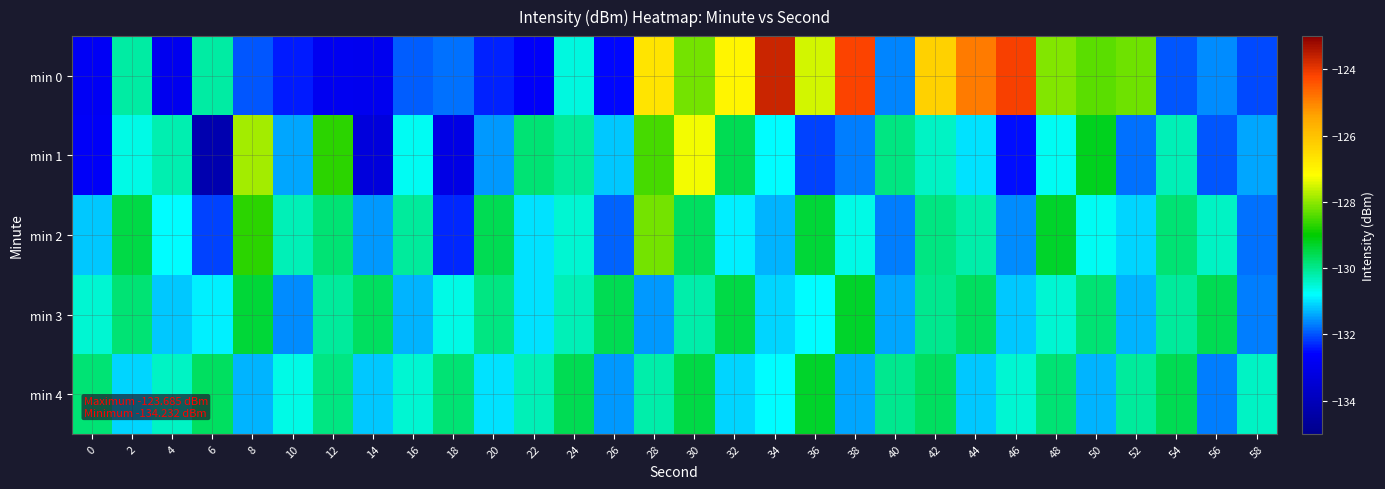

Reading right to left, transcribe all the data shown in this chart.

min 0: 58=-132.1	56=-131.6	54=-132.0	52=-128.2	50=-128.4	48=-128.1	46=-124.1	44=-124.9	42=-126.3	40=-131.7	38=-124.2	36=-127.5	34=-123.7	32=-127.0	30=-128.2	28=-126.7	26=-132.5	24=-130.6	22=-132.7	20=-132.3	18=-131.8	16=-131.9	14=-132.9	12=-132.9	10=-132.4	8=-132.0	6=-130.2	4=-132.9	2=-130.2	0=-132.8
min 1: 58=-131.4	56=-132.0	54=-130.3	52=-131.8	50=-129.2	48=-130.7	46=-132.5	44=-131.0	42=-130.4	40=-129.9	38=-131.7	36=-132.1	34=-130.8	32=-129.6	30=-127.3	28=-128.5	26=-131.2	24=-130.1	22=-129.8	20=-131.5	18=-133.1	16=-130.7	14=-133.3	12=-128.7	10=-131.4	8=-127.9	6=-134.2	4=-130.2	2=-130.6	0=-132.7
min 2: 58=-131.8	56=-130.4	54=-129.8	52=-131.1	50=-130.7	48=-129.3	46=-131.6	44=-130.2	42=-129.9	40=-131.7	38=-130.6	36=-129.4	34=-131.3	32=-130.9	30=-129.7	28=-128.2	26=-131.9	24=-130.5	22=-131.0	20=-129.6	18=-132.3	16=-130.1	14=-131.5	12=-129.8	10=-130.3	8=-128.7	6=-132.1	4=-130.8	2=-129.5	0=-131.2
min 3: 58=-131.7	56=-129.6	54=-130.1	52=-131.3	50=-129.8	48=-130.5	46=-131.2	44=-129.7	42=-130.0	40=-131.4	38=-129.3	36=-130.8	34=-131.1	32=-129.5	30=-130.2	28=-131.5	26=-129.6	24=-130.3	22=-131.0	20=-129.9	18=-130.6	16=-131.3	14=-129.7	12=-130.1	10=-131.6	8=-129.4	6=-130.9	4=-131.2	2=-129.8	0=-130.5
min 4: 58=-130.4	56=-131.7	54=-129.6	52=-130.1	50=-131.3	48=-129.8	46=-130.5	44=-131.2	42=-129.7	40=-130.0	38=-131.4	36=-129.3	34=-130.8	32=-131.1	30=-129.5	28=-130.2	26=-131.5	24=-129.6	22=-130.3	20=-131.0	18=-129.8	16=-130.5	14=-131.2	12=-129.9	10=-130.6	8=-131.3	6=-129.7	4=-130.4	2=-131.1	0=-129.8